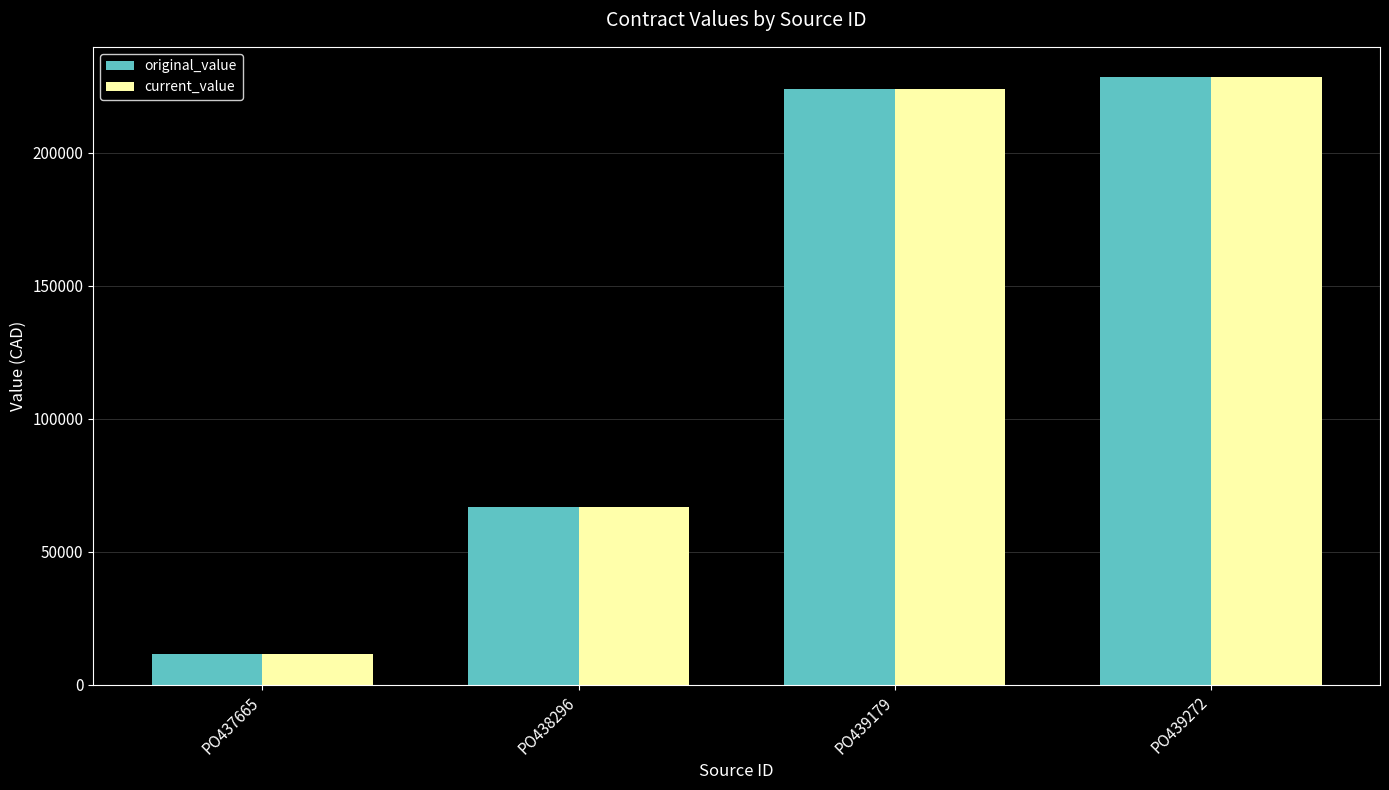

How many values in the current_value series are below 223800?

2